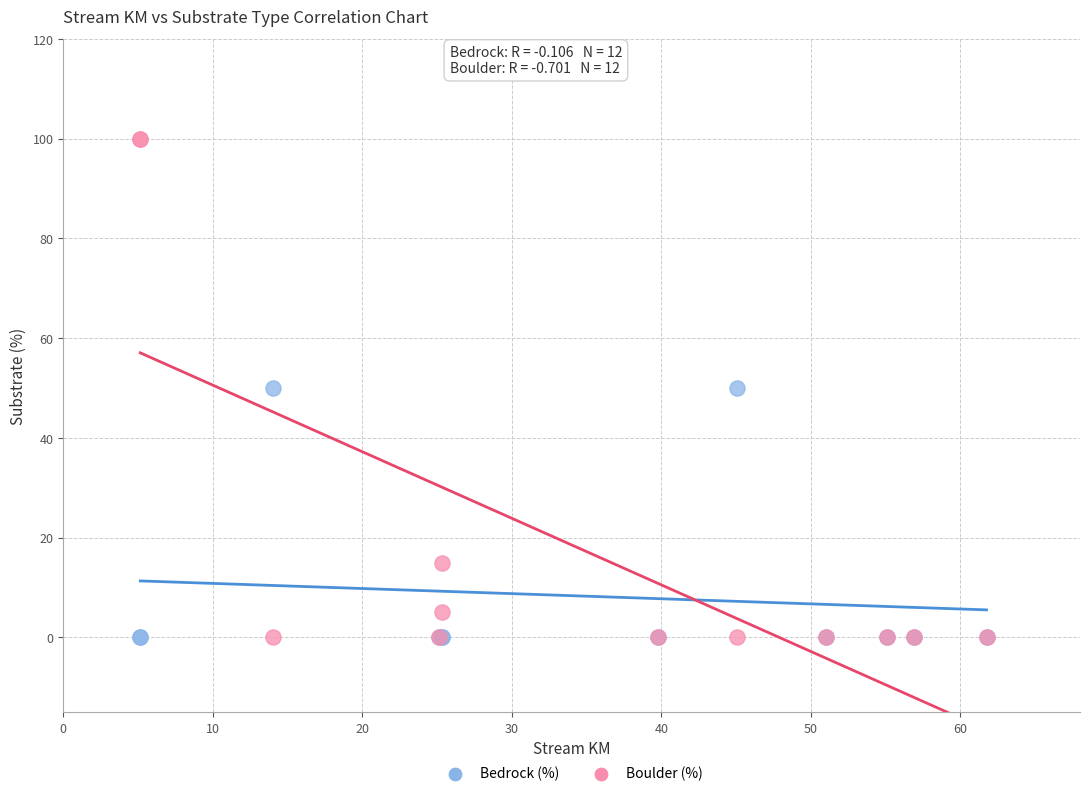

Which series has the largest Y range (max minus min)?

Boulder (%)